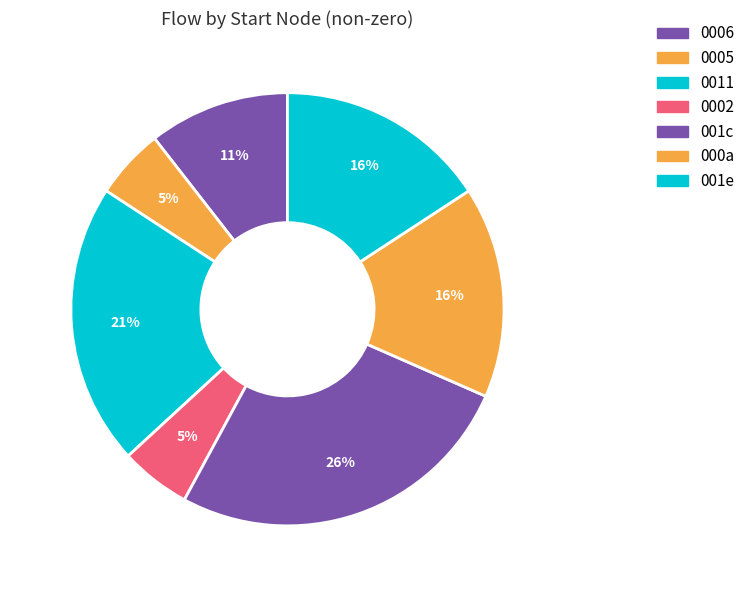

Which category has the biggest portion of the pie?

001c